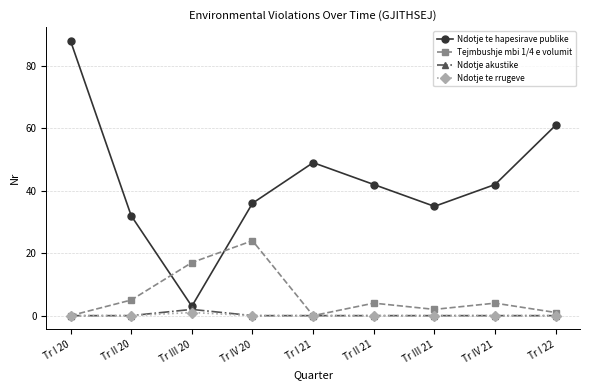

At how many categories does at least one series exceed 69?

1